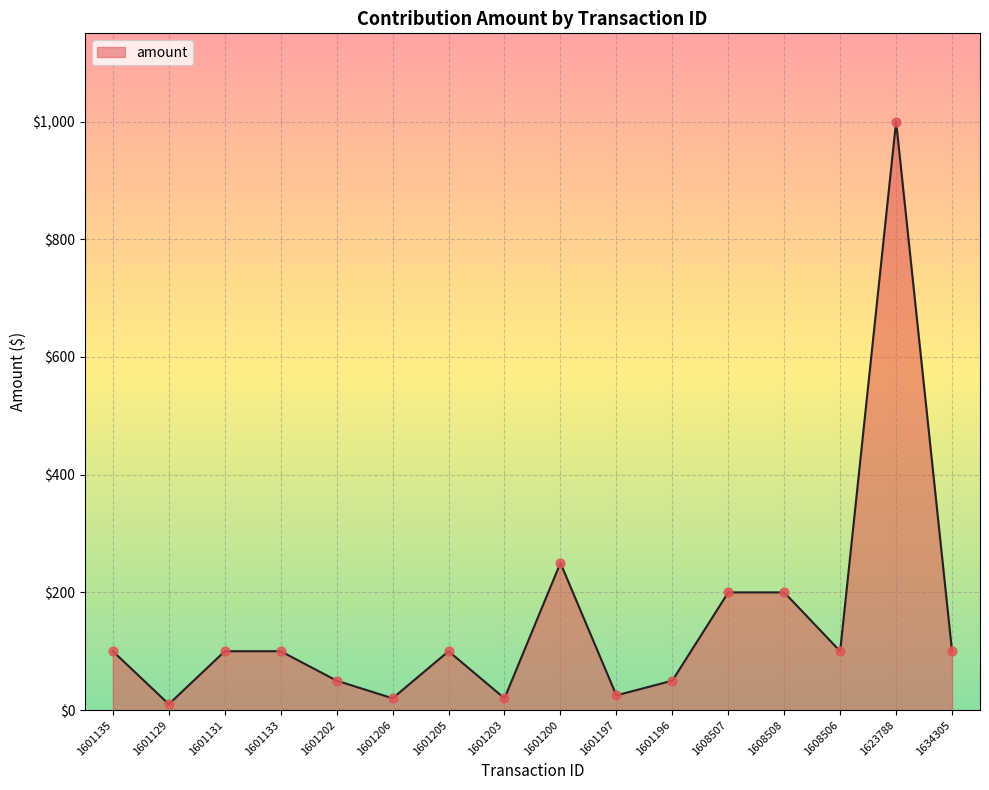

Which has a higher value, 1601206 or 1601133?

1601133